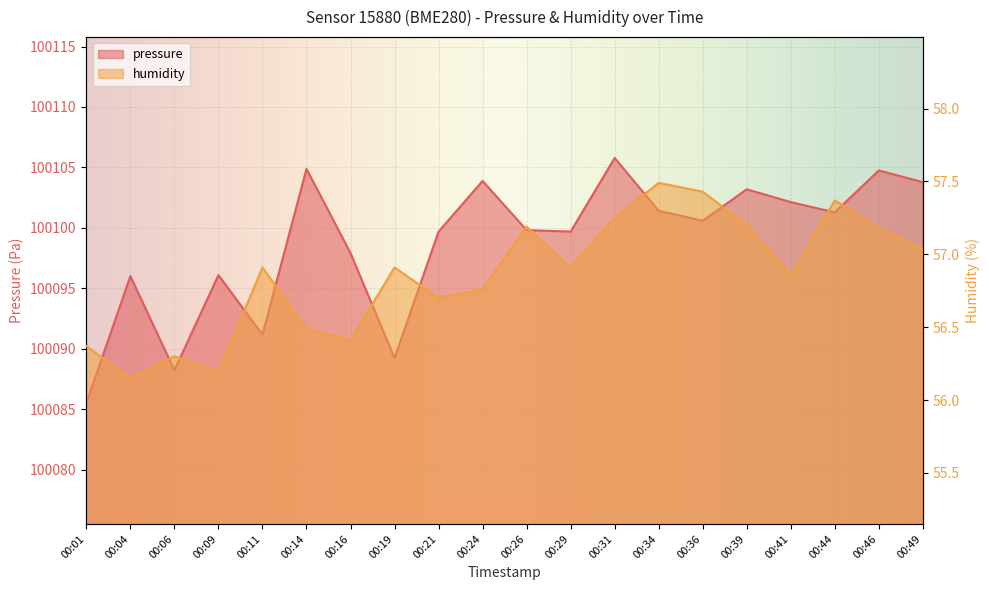

At how many categories does at least one series exceed 2591?

20